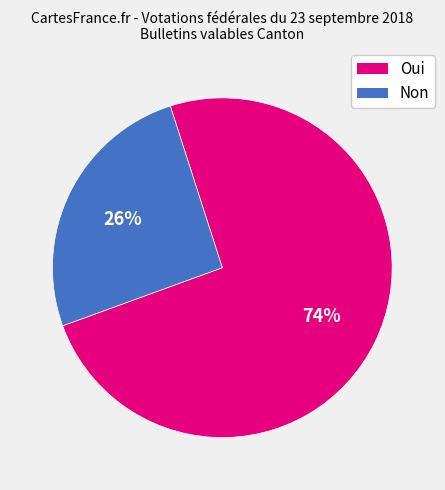

The Oui slice represents 74% of the pie. True or false?

True